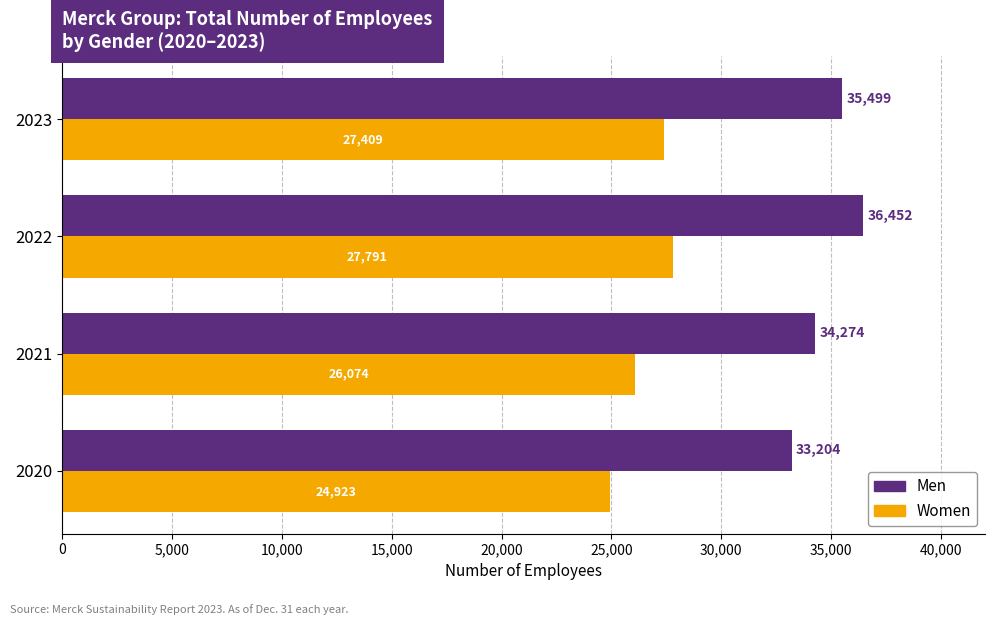

What is the approximate value of Men at 2022?

36452